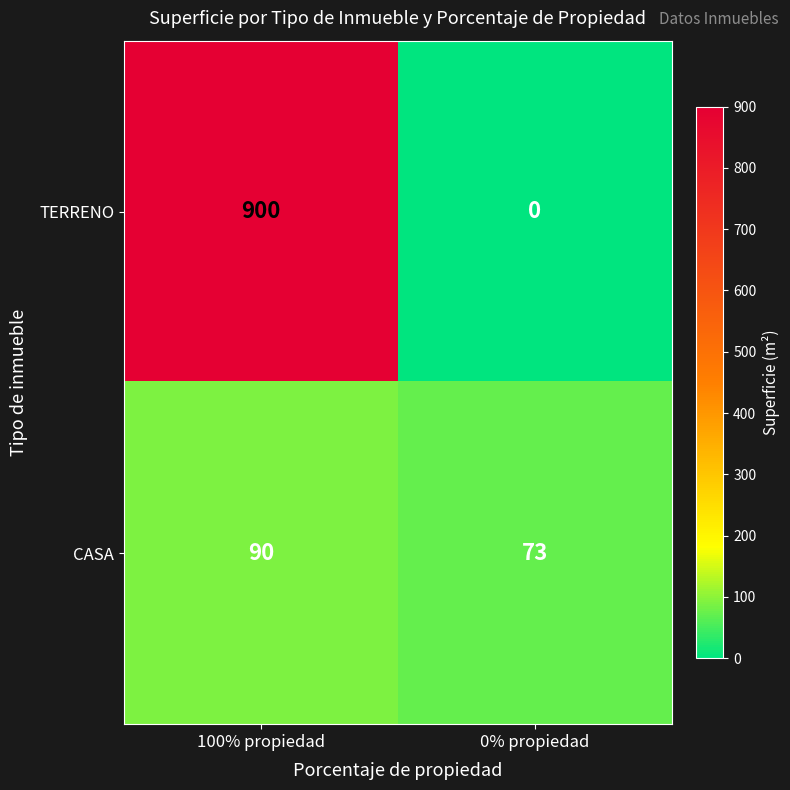

What value does the CASA series have at 100% propiedad?

90